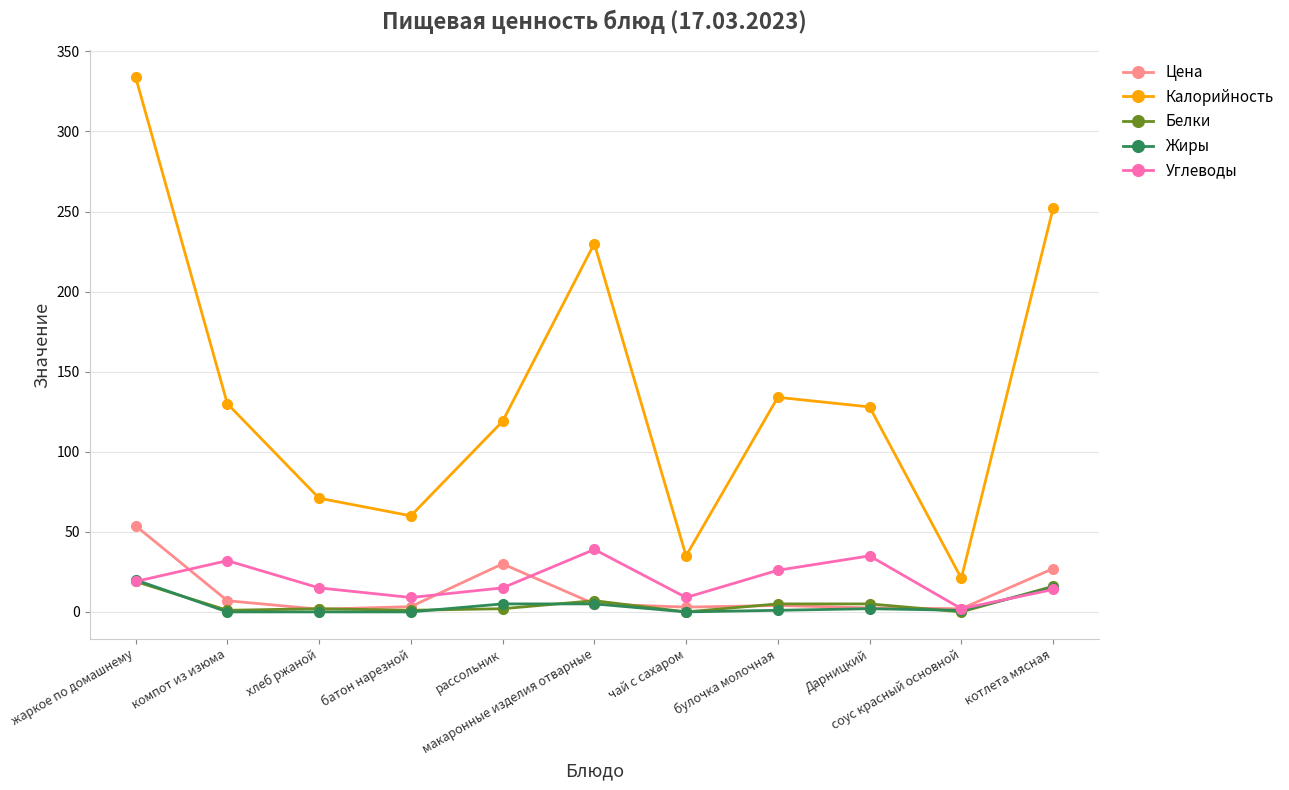

What position from the right is жаркое по домашнему?

11